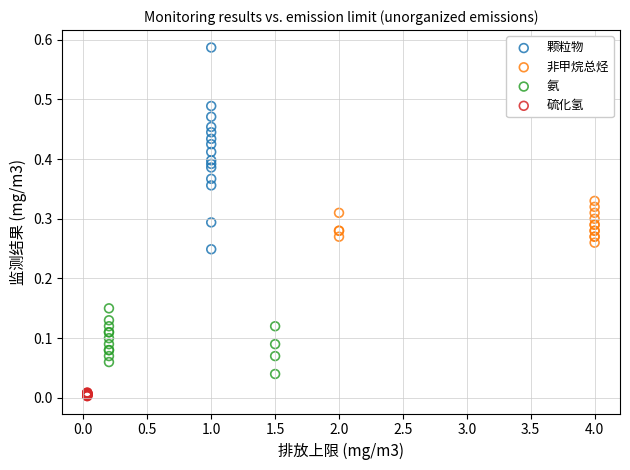

Which series reaches the maximum Y coordinate?

颗粒物